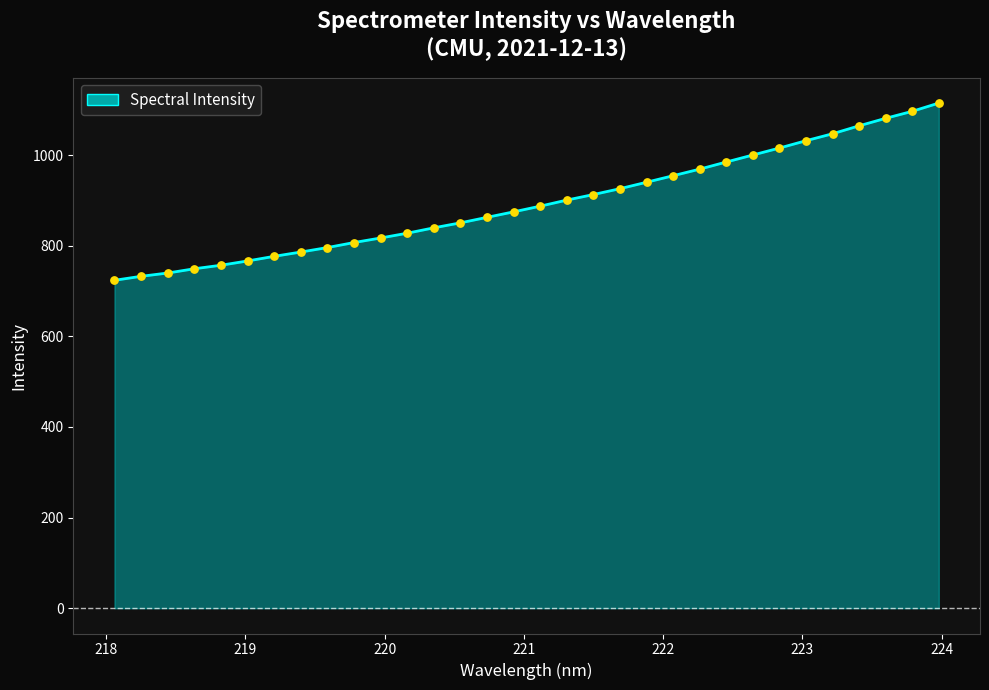

What is the smallest value displayed?

723.8